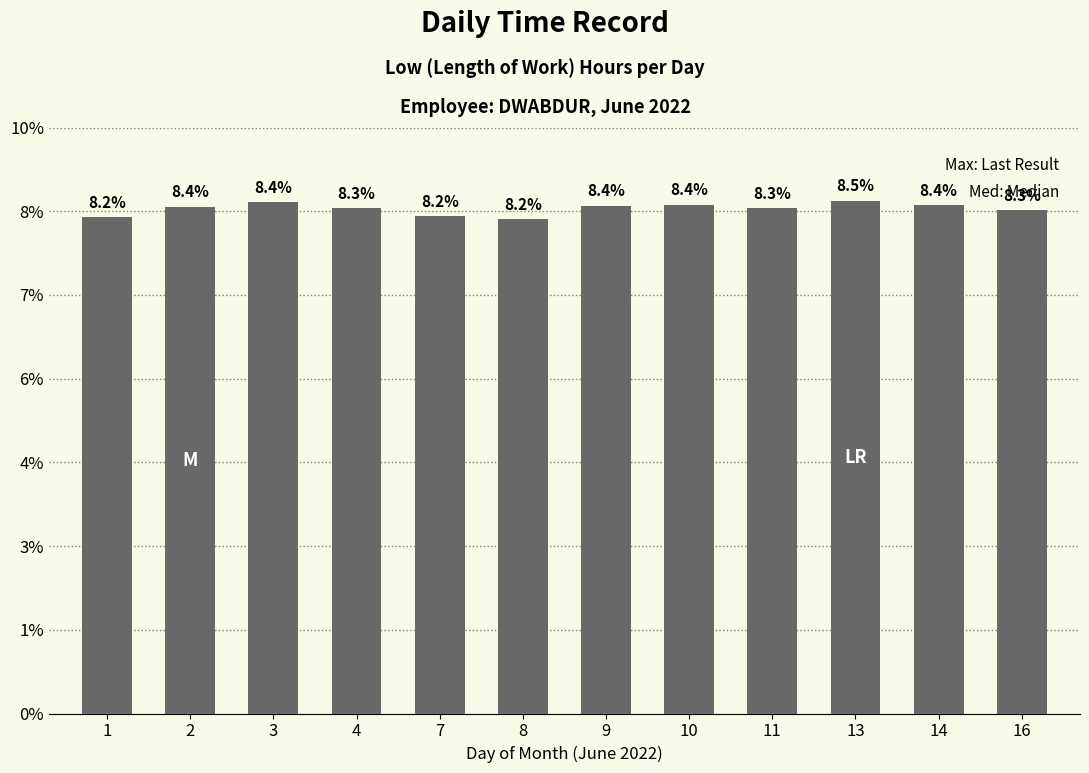

Reading right to left, list all the values displayed in this chart.

16=12.0	14=12.1	13=12.2	11=12.1	10=12.2	9=12.1	8=11.8	7=11.9	4=12.1	3=12.2	2=12.1	1=11.8